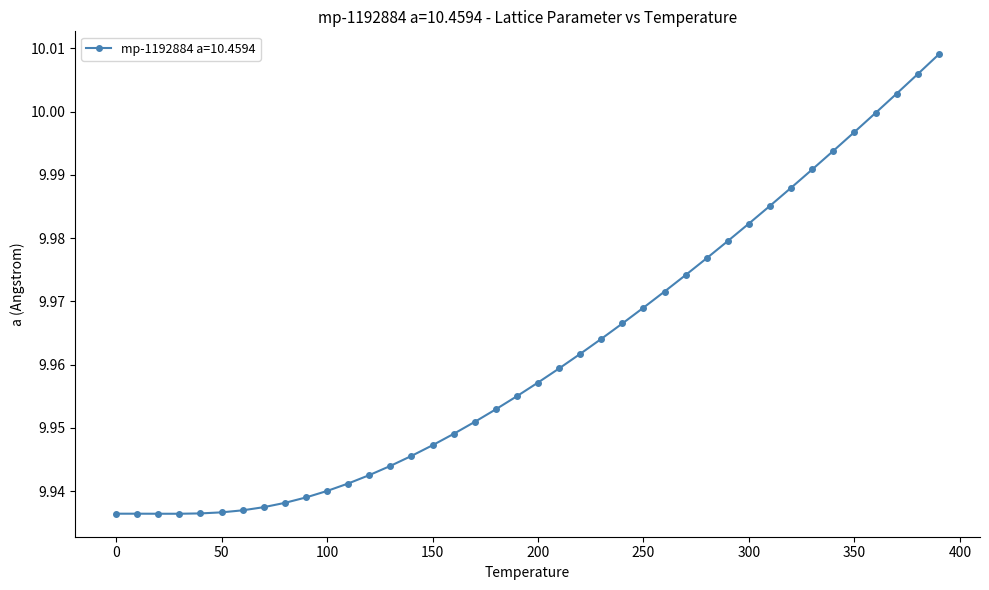

Rank the categories by value from lowest to highest.

30.0, 20.0, 10.0, 0.0, 40.0, 50.0, 60.0, 70.0, 80.0, 90.0, 100.0, 110.0, 120.0, 130.0, 140.0, 150.0, 160.0, 170.0, 180.0, 190.0, 200.0, 210.0, 220.0, 230.0, 240.0, 250.0, 260.0, 270.0, 280.0, 290.0, 300.0, 310.0, 320.0, 330.0, 340.0, 350.0, 360.0, 370.0, 380.0, 390.0